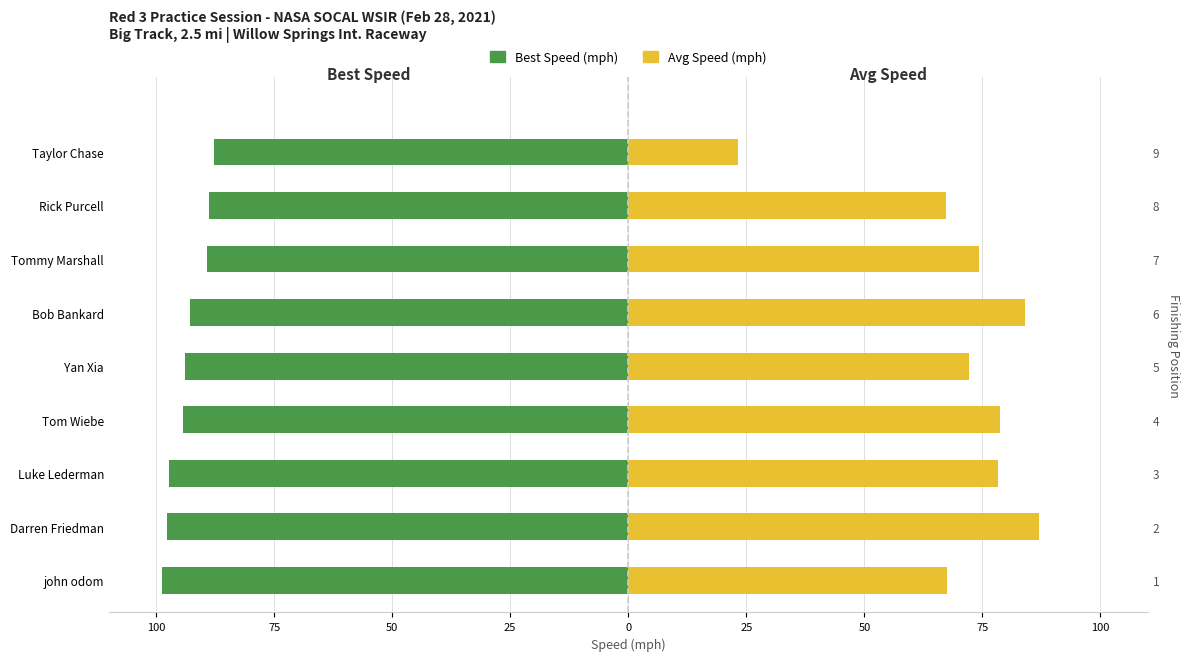

How many data points in Best Speed (mph) are above -93?

4